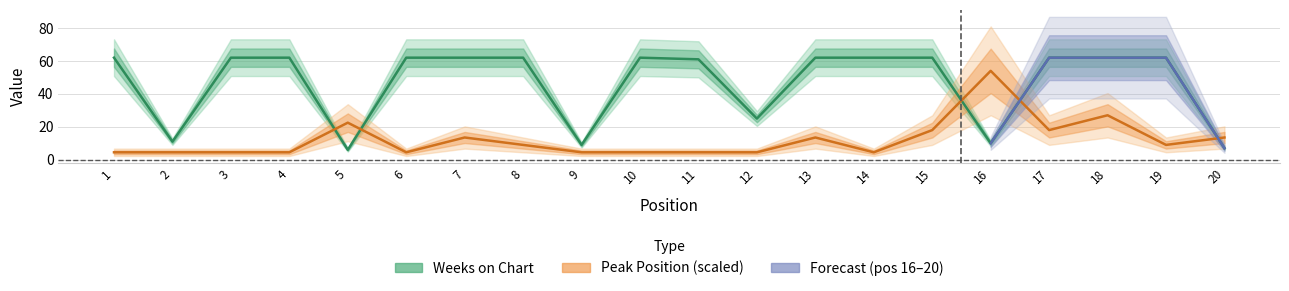

The Weeks on Chart series shows 62.0 at 13. True or false?

True